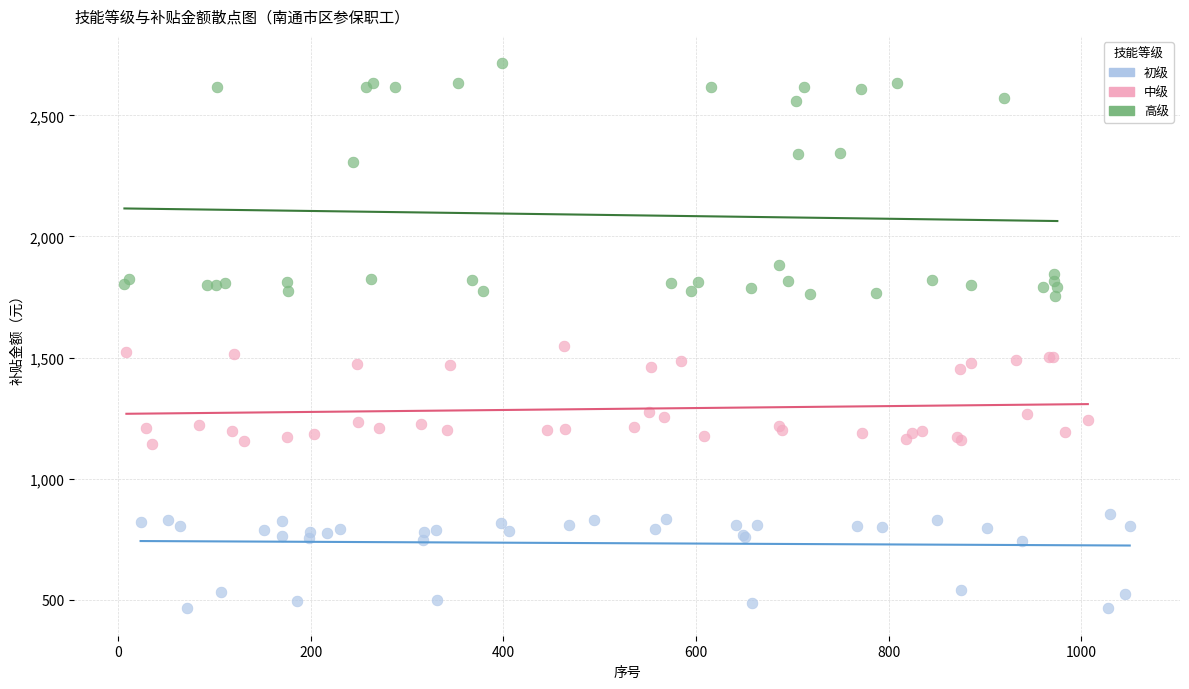

Which series contains the lowest Y value?

初级